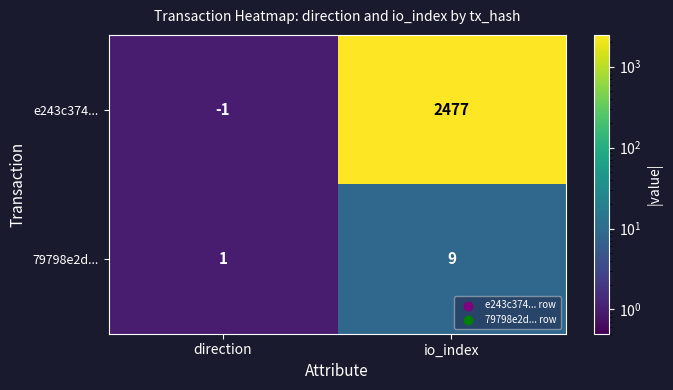

List the labels in order of e243c374... value, largest first.

io_index, direction